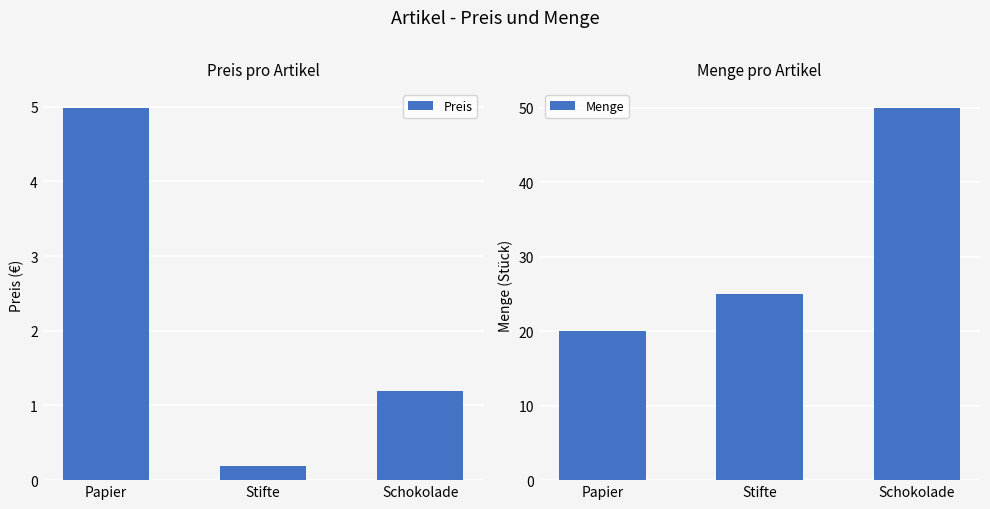

How many values in the Menge series exceed 25?

1